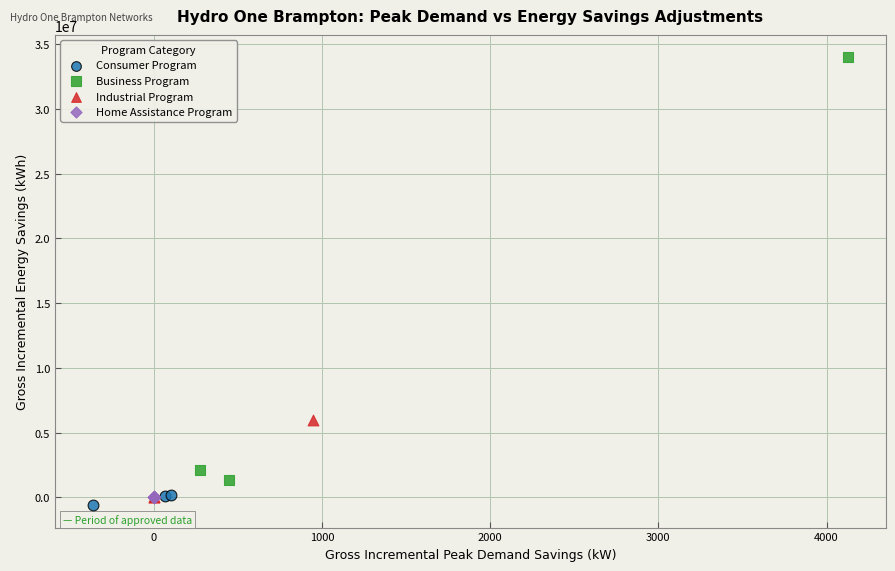

Which series contains the lowest Y value?

Consumer Program